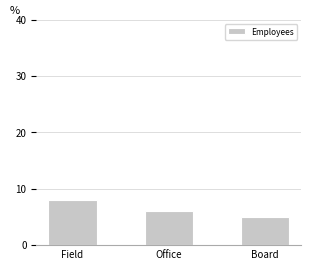

What is the average value?

6